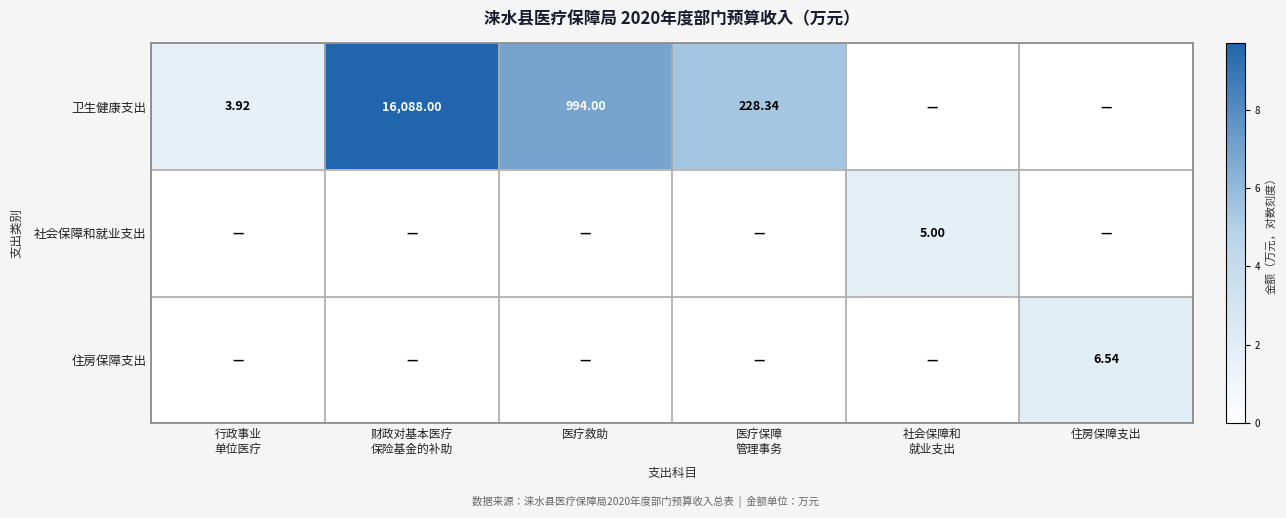

Which series has the largest range (max minus min)?

卫生健康支出